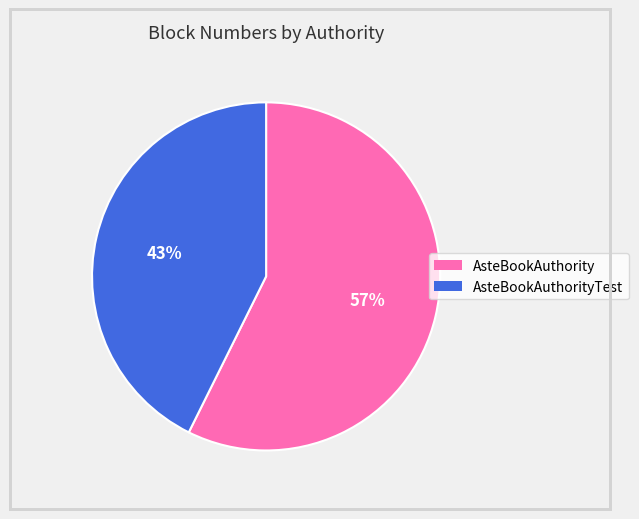

Is there any slice that represents more than half of the pie?

Yes